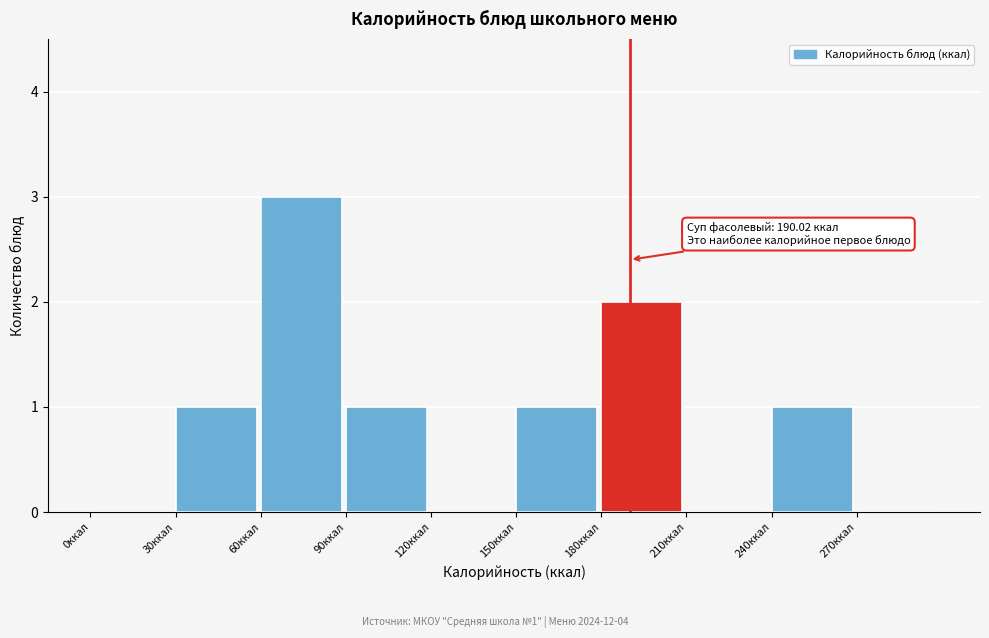

Which range on the x-axis has the tallest bar?

60 to 90